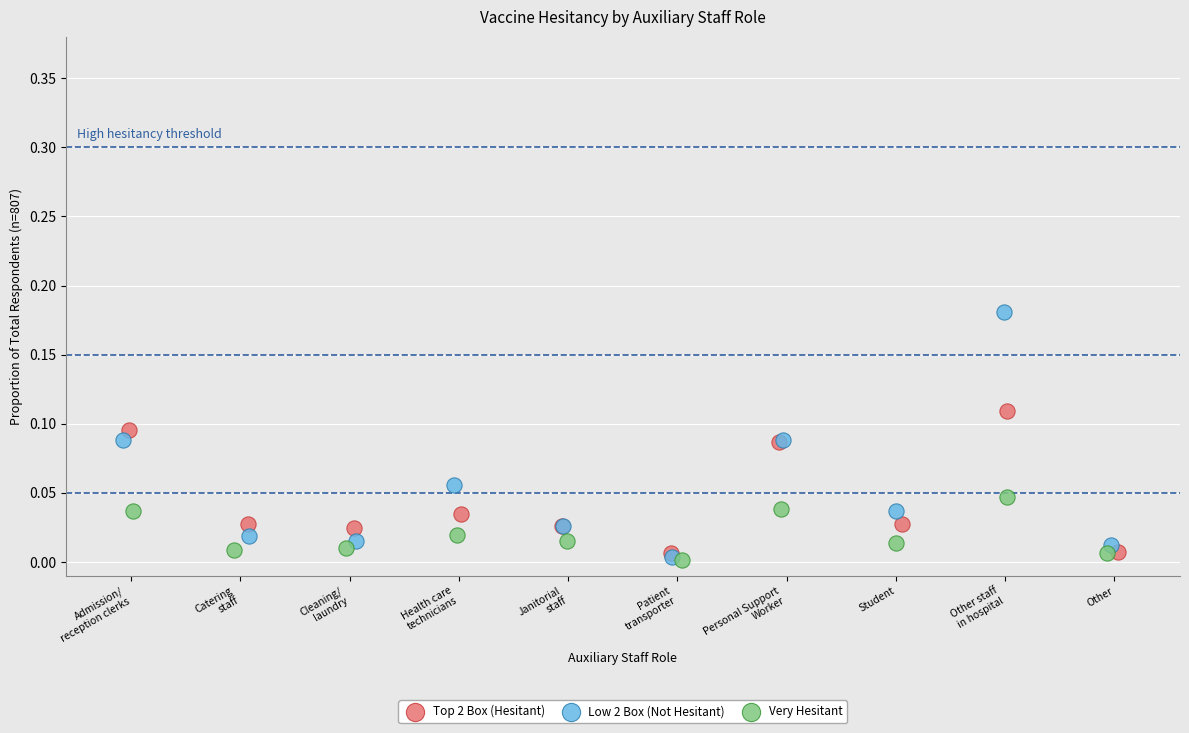

Which series has the widest spread of Y values?

Low 2 Box (Not Hesitant)